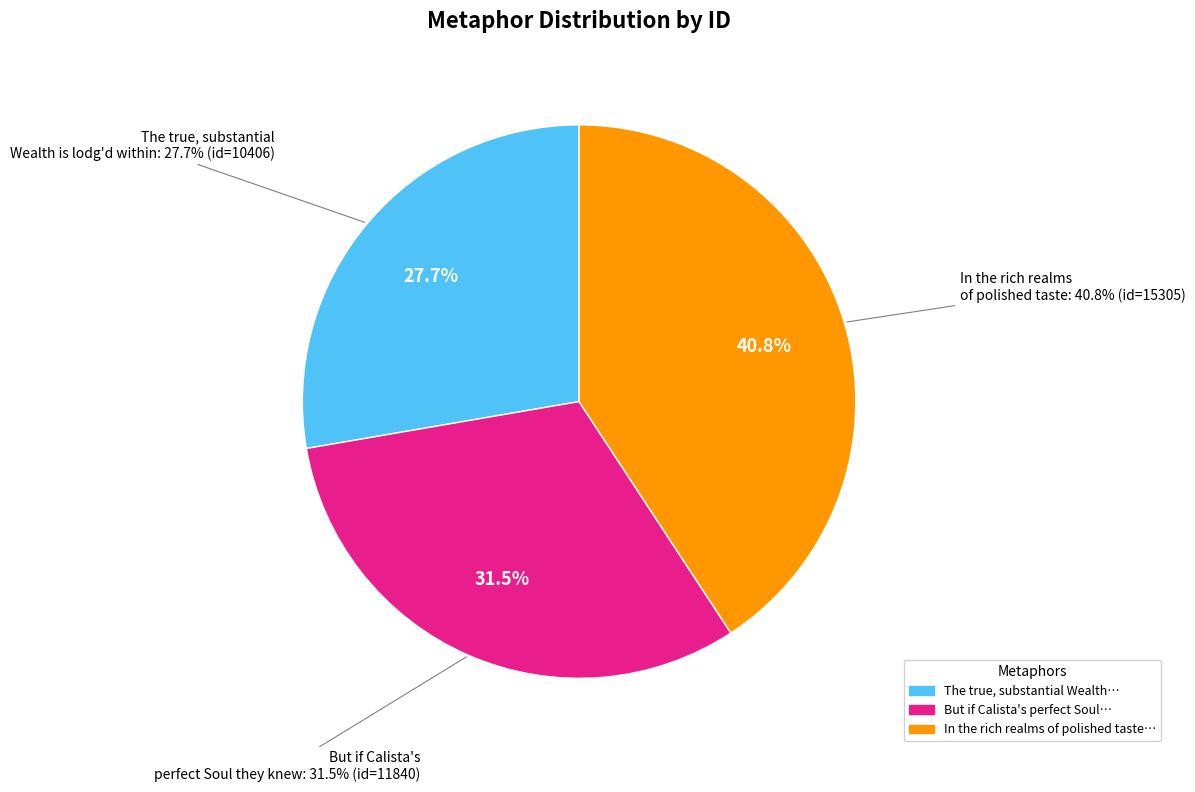

How many slices are in this pie chart?

3